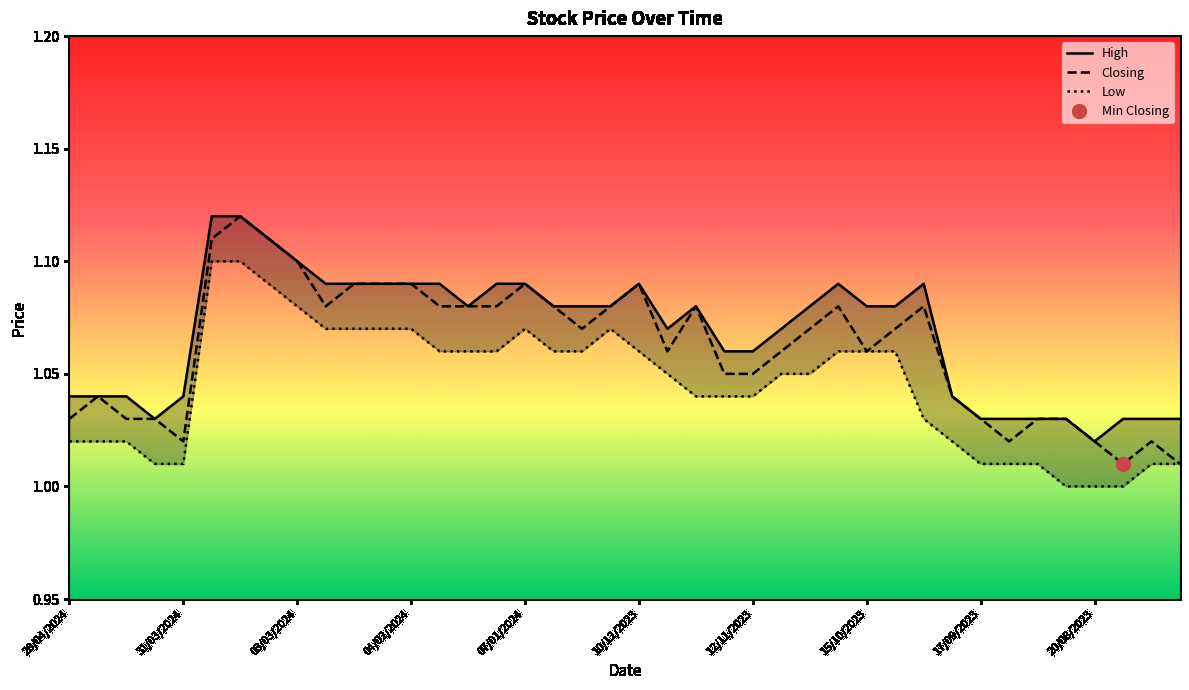

Which has a higher value, 13 or 21?

13